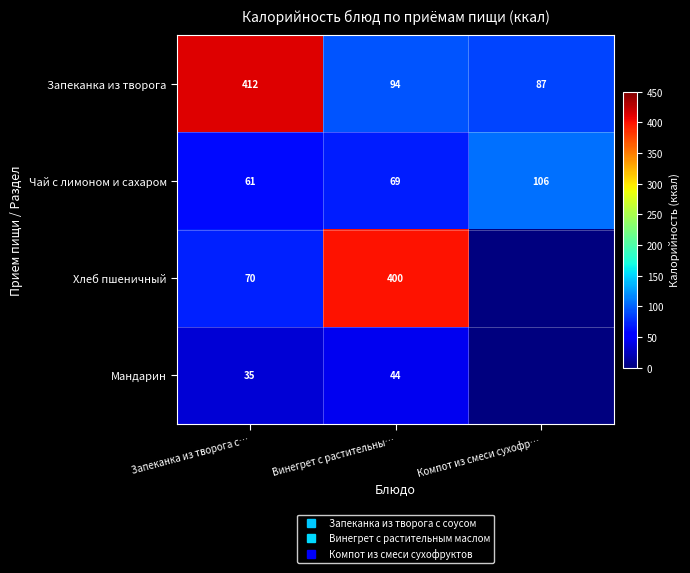

Rank the series at Винегрет с растительны… from lowest to highest value.

Мандарин, Чай с лимоном и сахаром, Запеканка из творога, Хлеб пшеничный